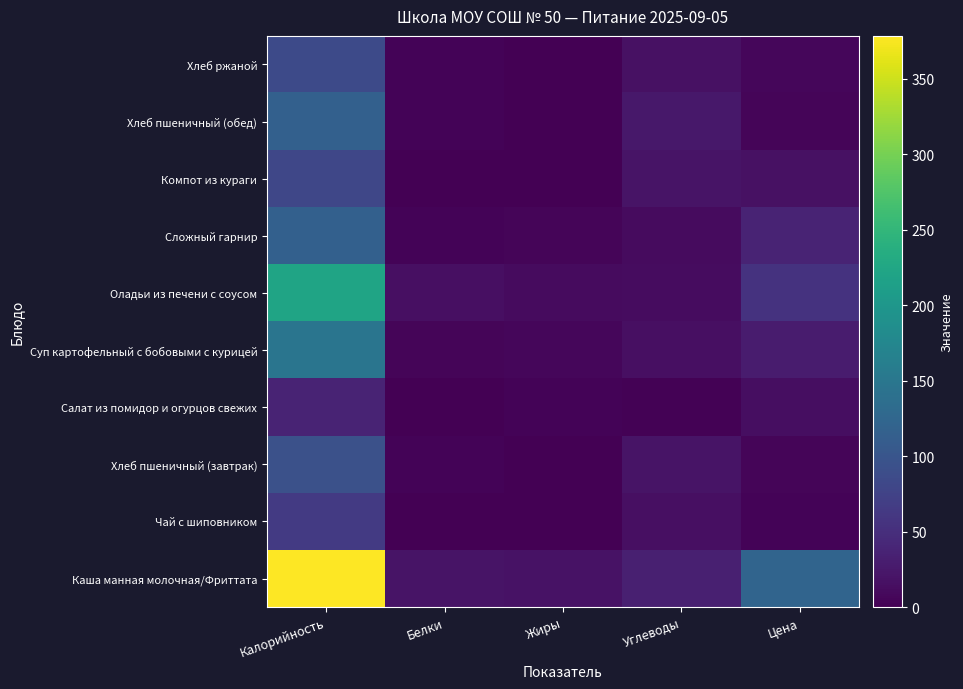

At which category does the chart reach its peak across all series?

Калорийность